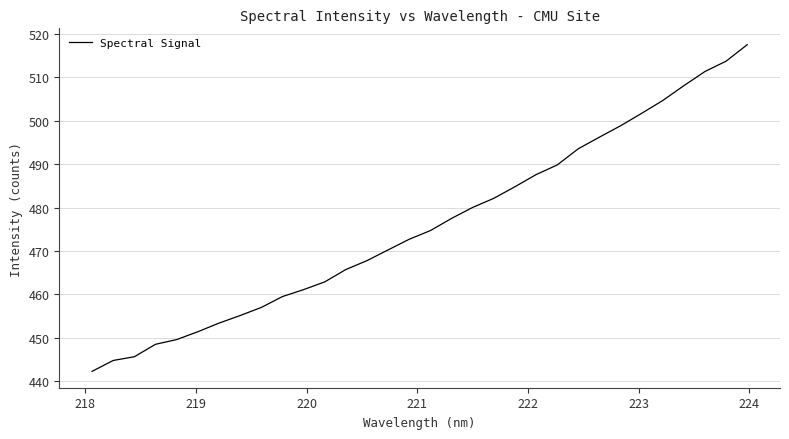

Does the chart display data point markers on the line(s)?

No